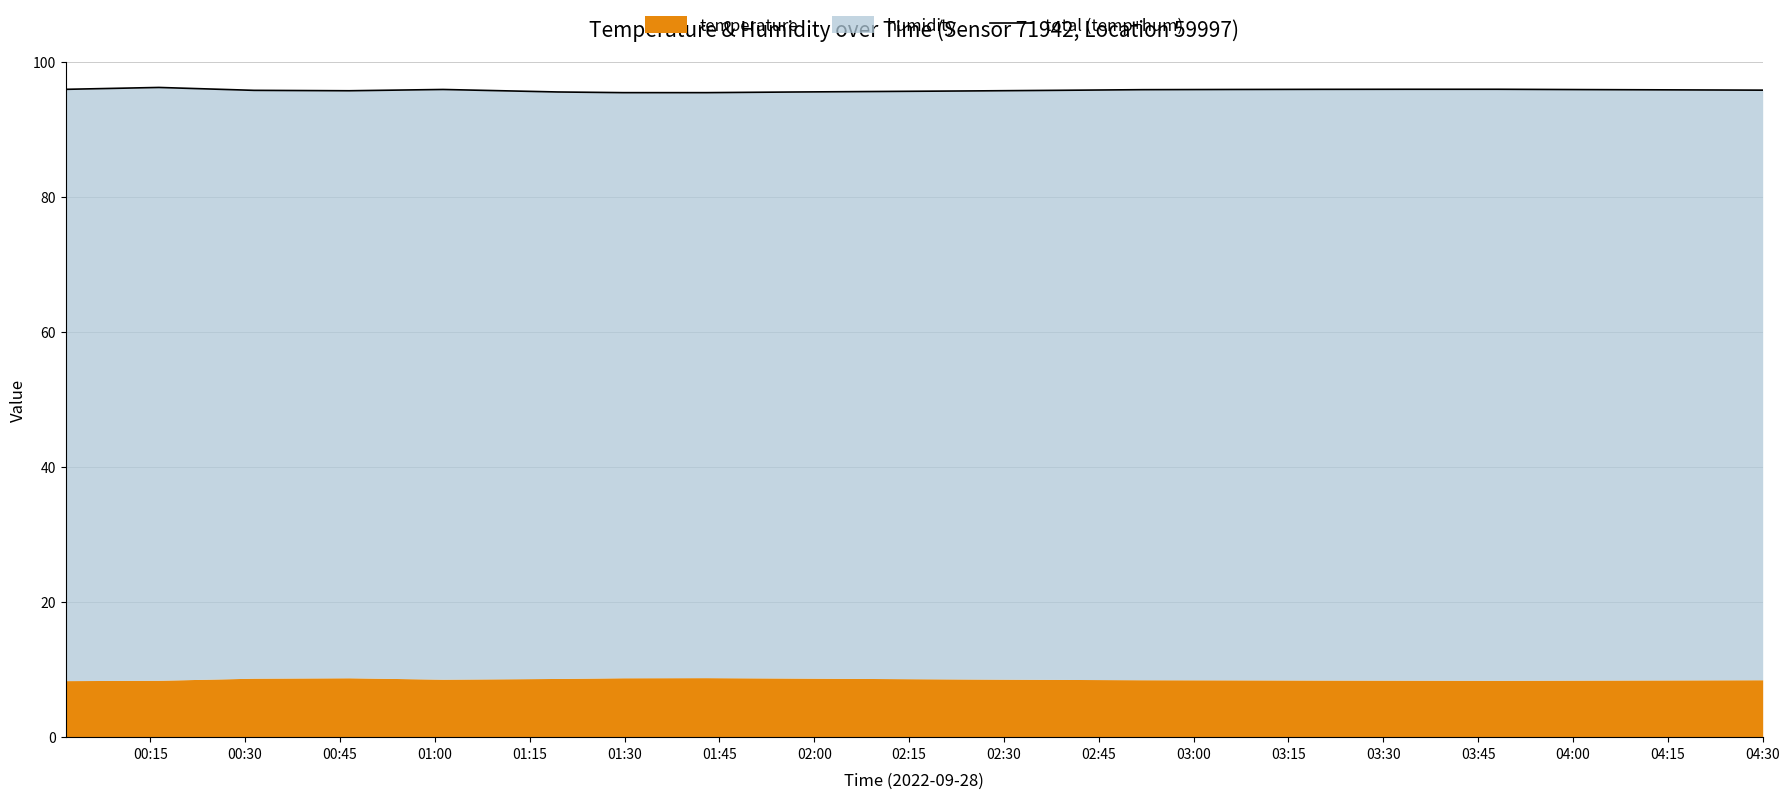

What is the maximum value shown in the chart?

96.2